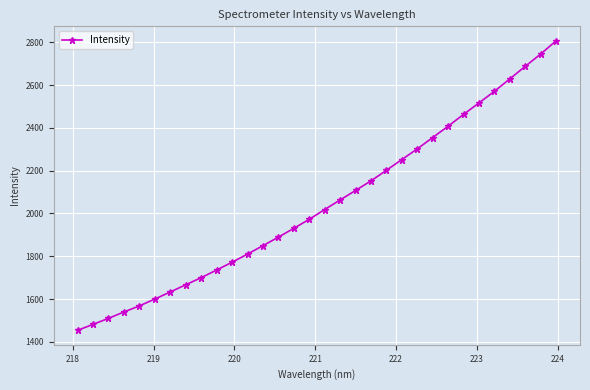

What is the maximum value shown in the chart?

2807.6